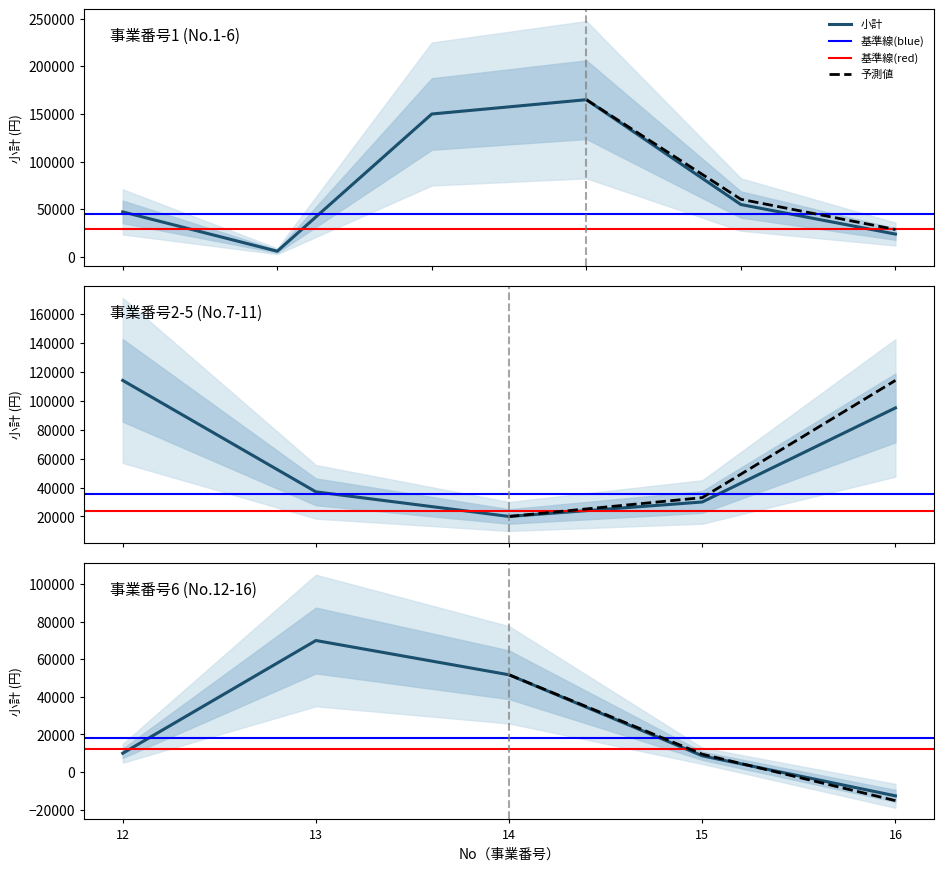

What is the smallest value displayed?

-12669